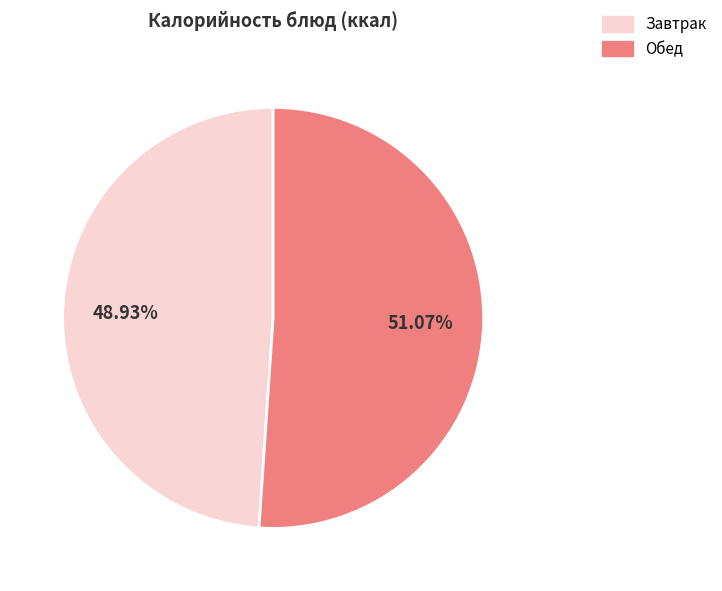

Does any single category account for the majority?

Yes